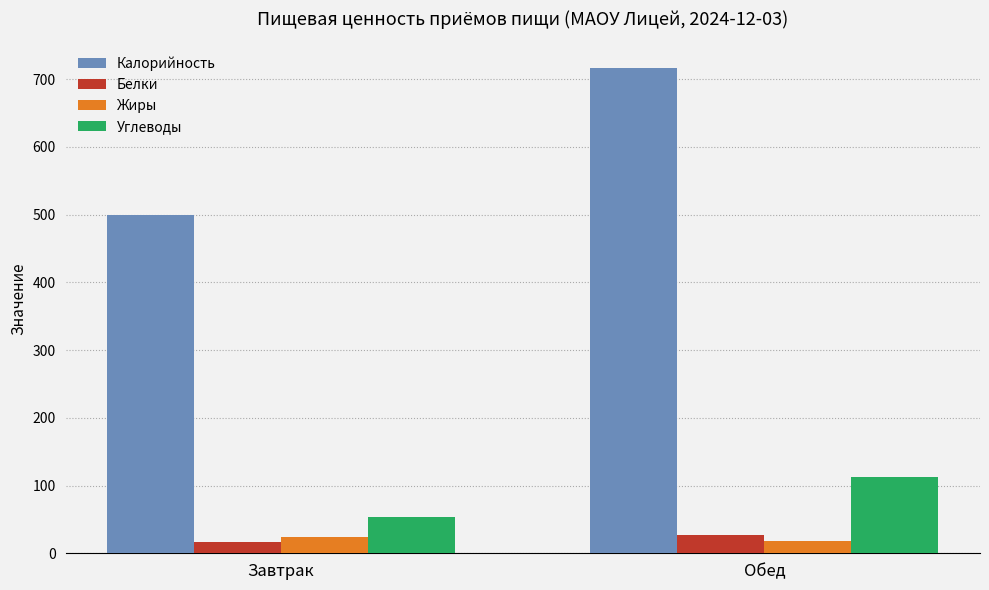

What is the difference between the maximum and minimum values in the Углеводы series?

59.7